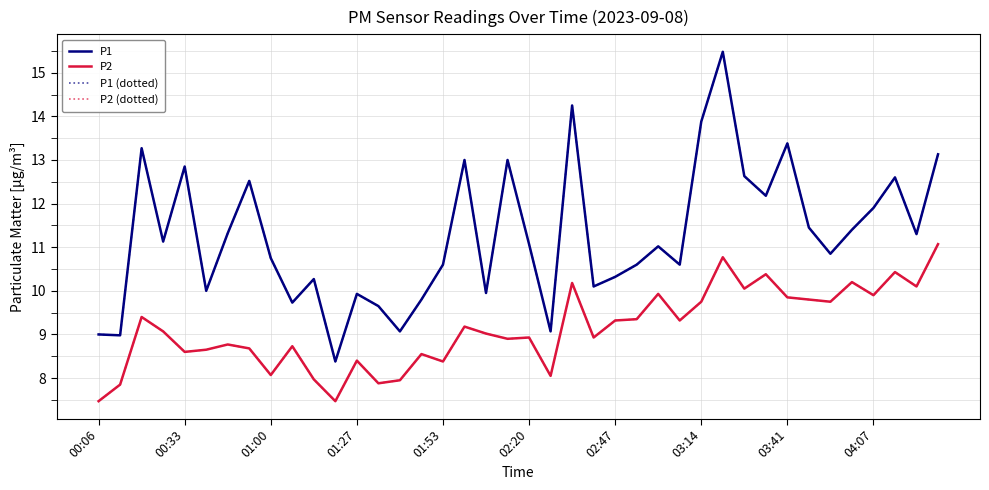

Is this an area chart (filled region under the line)?

No